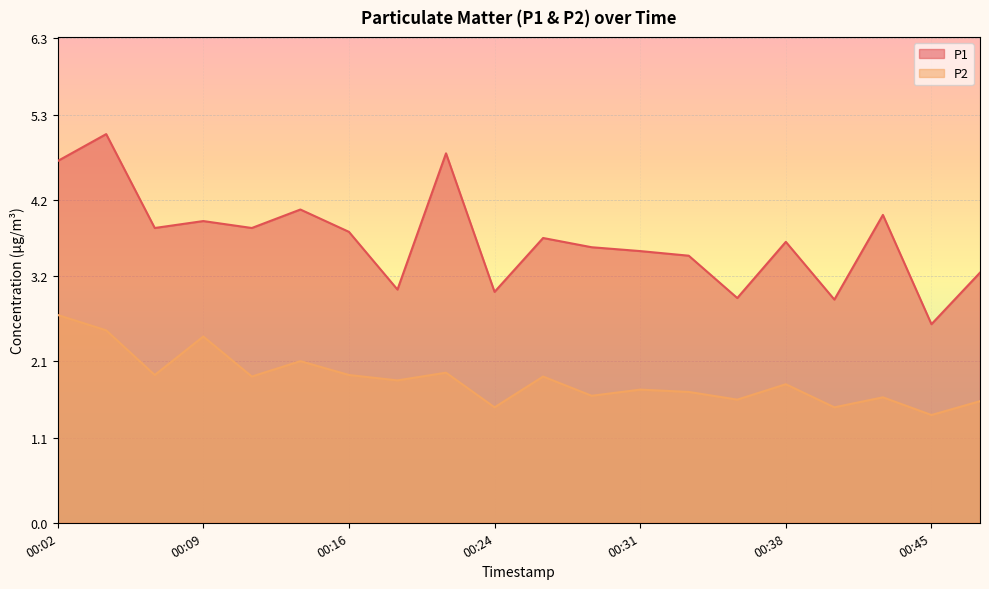

At which label does P1 first exceed 3?

00:02